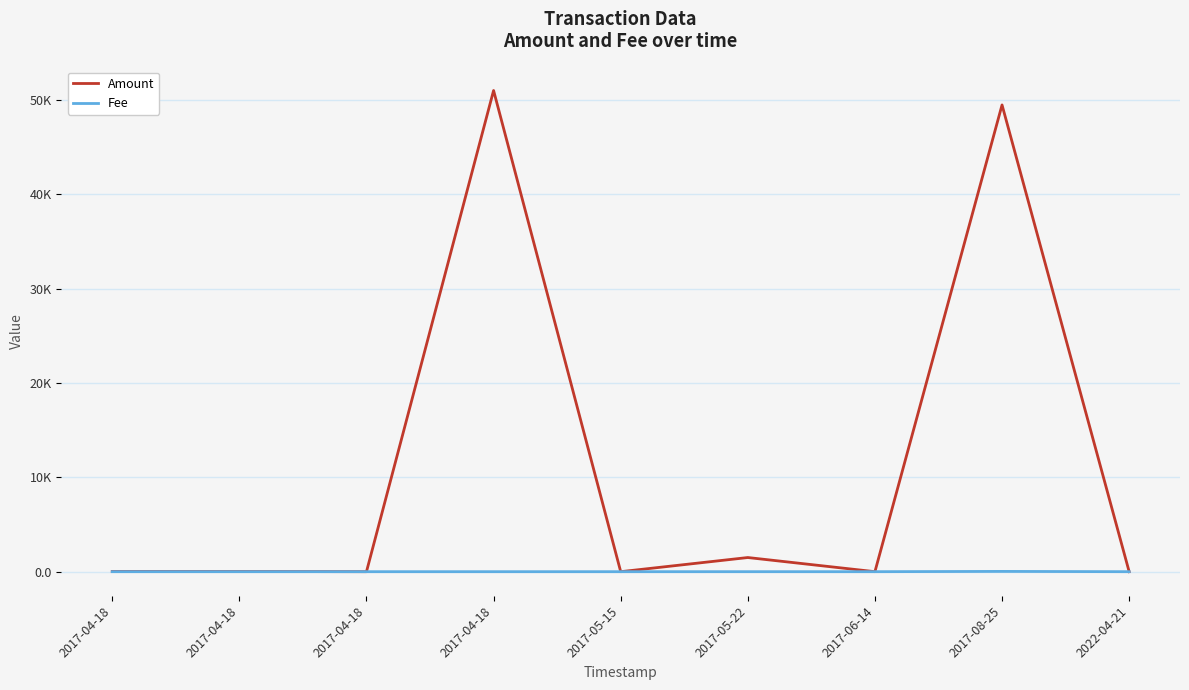

True or false: Fee has a value of 0.6 at 2017-06-14.

False